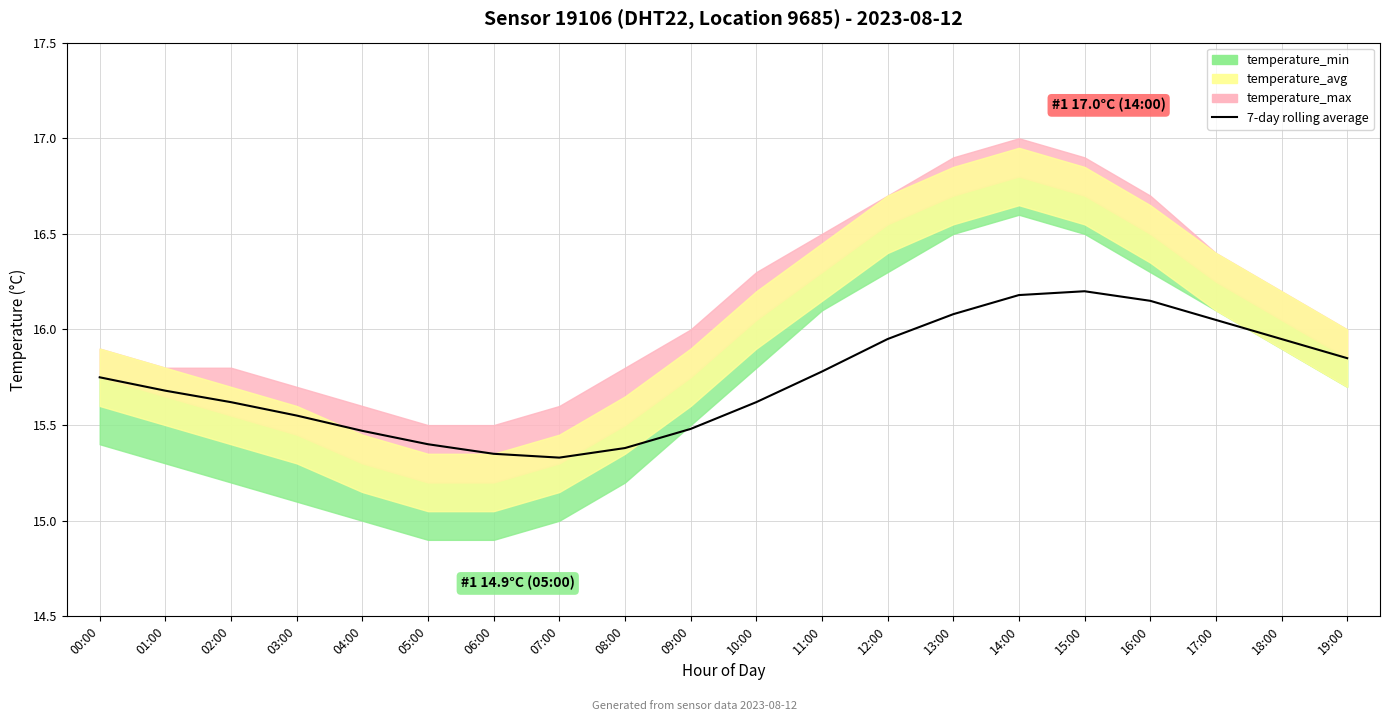

Does the chart display data point markers on the line(s)?

No